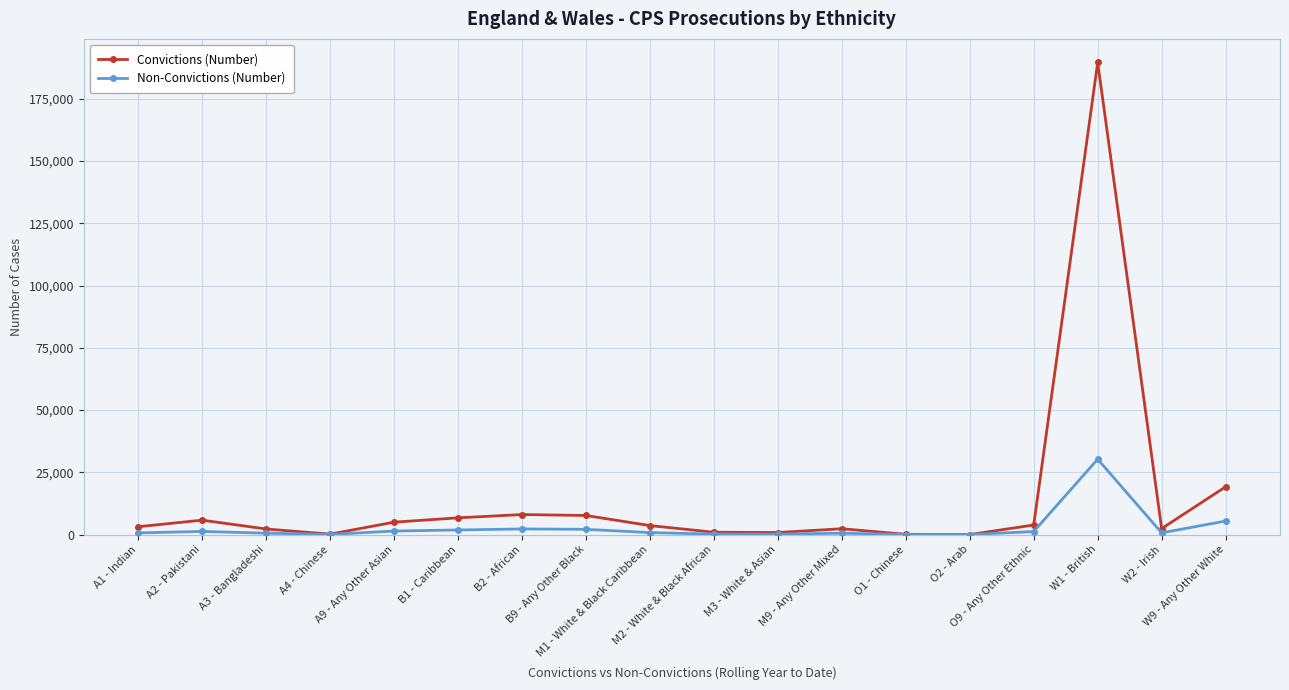

At which category does the chart reach its peak across all series?

W1 - British